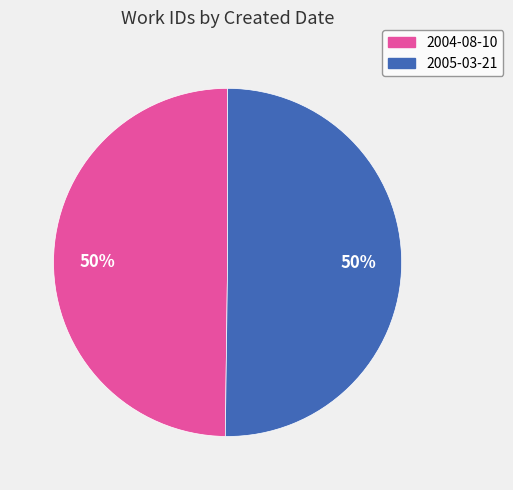

How many slices are in this pie chart?

2